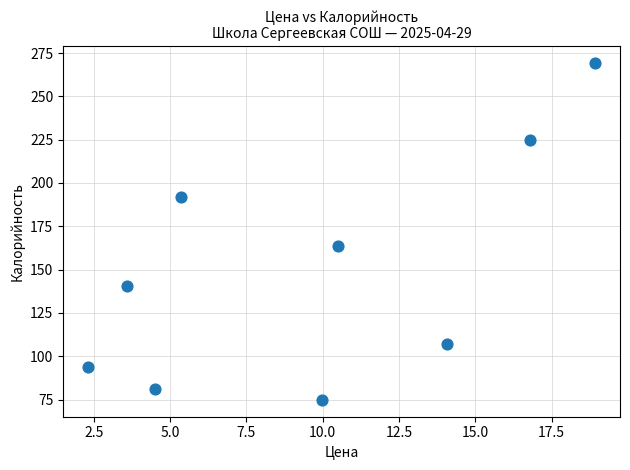

What Y value in the scatter plot is closest to 172?

163.9